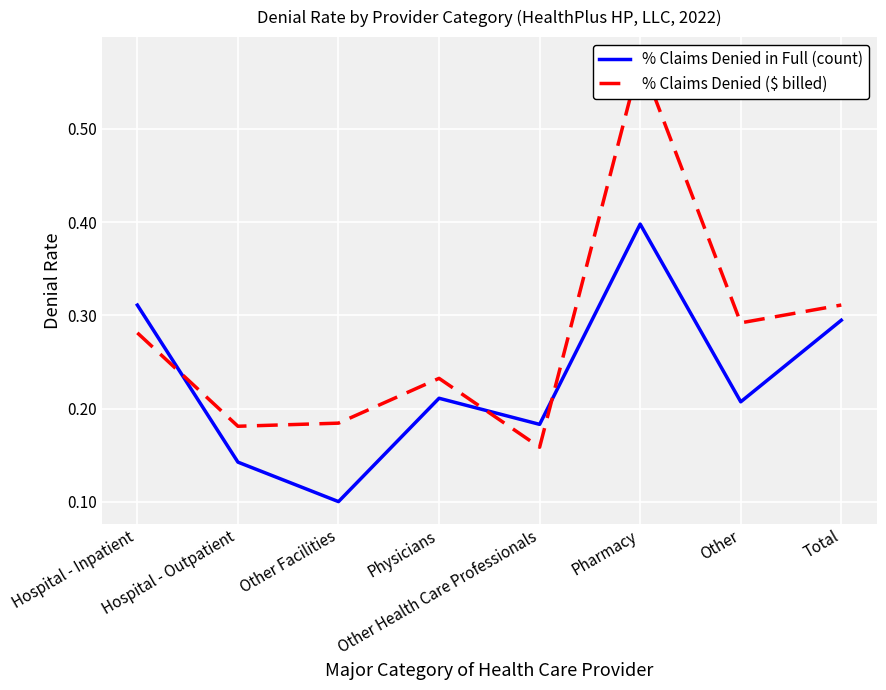

Which series changed the most between Hospital - Outpatient and Total?

% Claims Denied in Full (count)